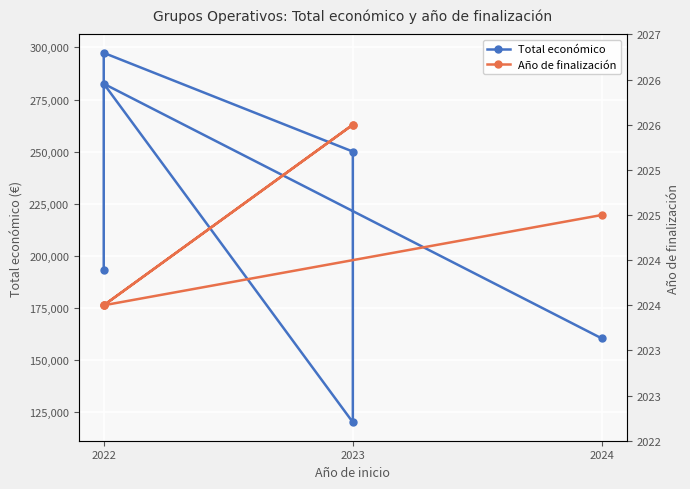

What is the total value across all series at 2022?

284604